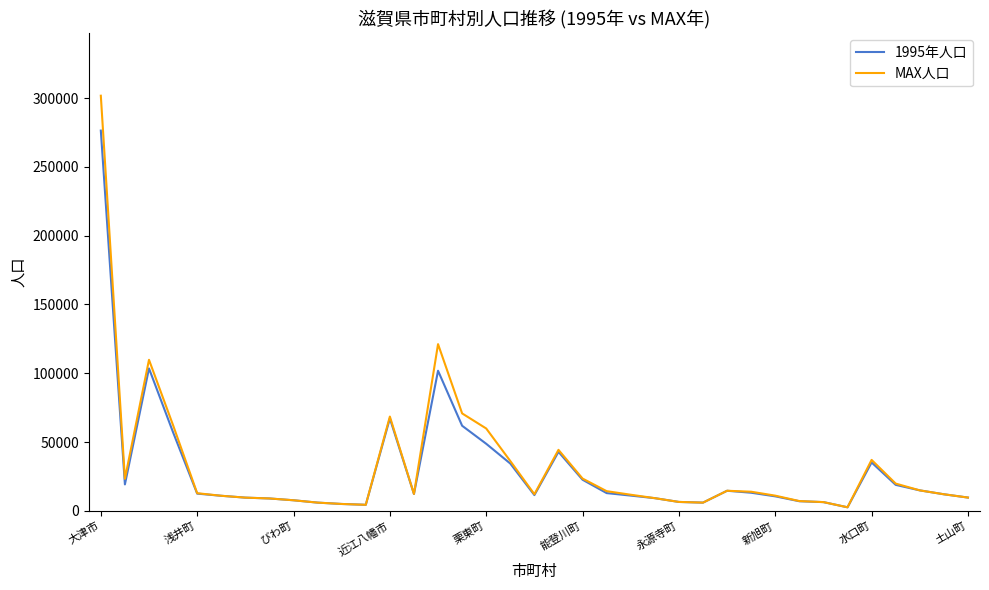

Which series has the largest range (max minus min)?

MAX人口